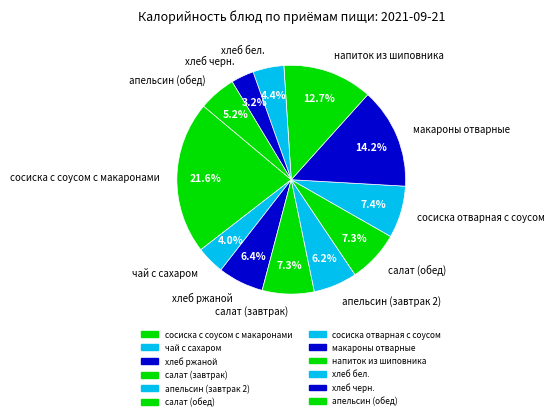

Which slice is the largest?

сосиска с соусом с макаронами